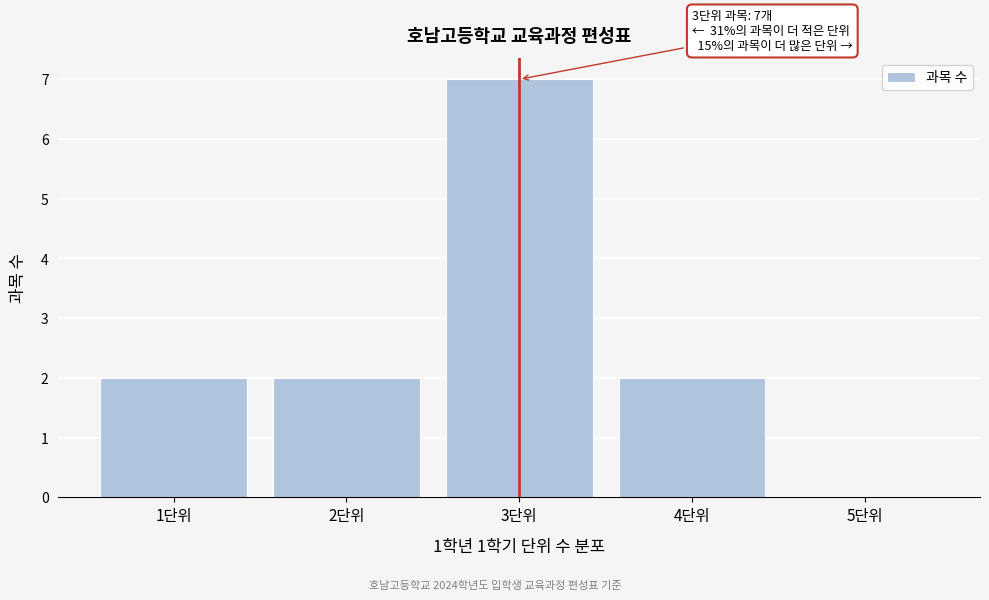

Reading right to left, extract all data points from this chart.

5단위=0	4단위=2	3단위=7	2단위=2	1단위=2